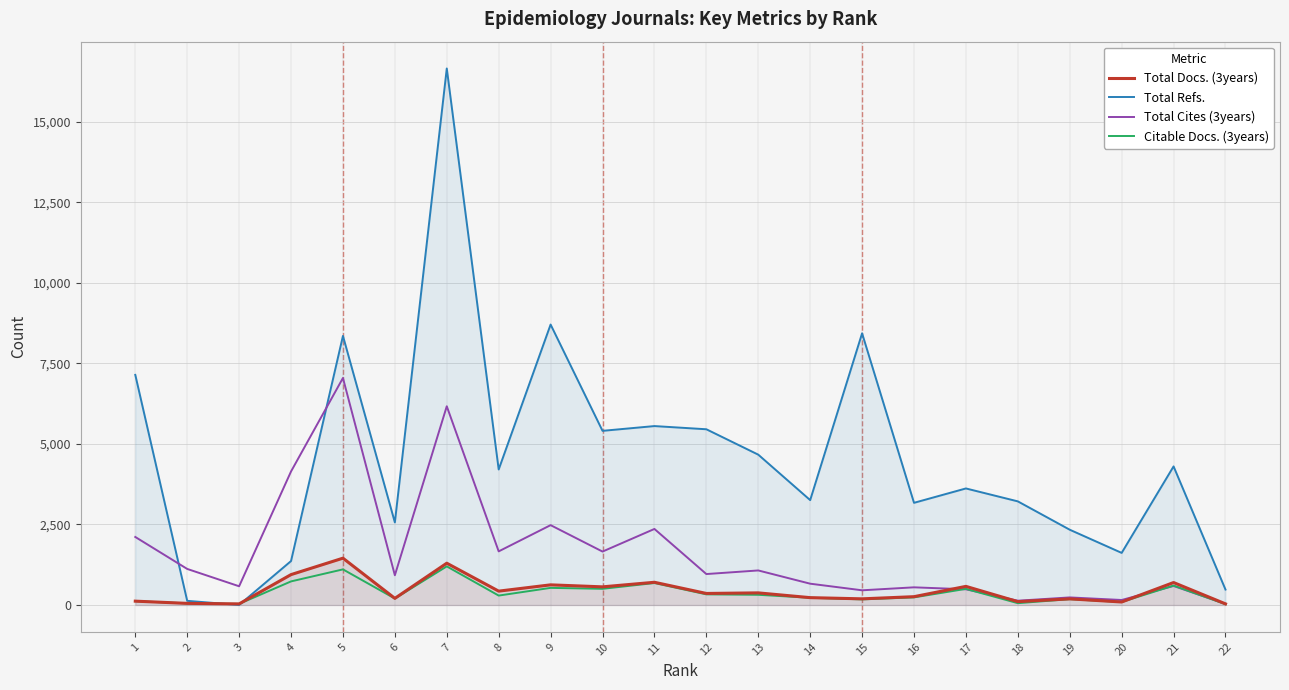

Reading left to right, extract all data points from this chart.

Total Docs. (3years): 1=119	2=50	3=34	4=943	5=1453	6=206	7=1297	8=430	9=625	10=563	11=705	12=358	13=376	14=228	15=191	16=258	17=578	18=104	19=190	20=93	21=697	22=35
Total Refs.: 1=7142	2=129	3=0	4=1364	5=8351	6=2563	7=16651	8=4206	9=8704	10=5405	11=5553	12=5454	13=4666	14=3255	15=8432	16=3171	17=3617	18=3216	19=2336	20=1617	21=4301	22=479
Total Cites (3years): 1=2111	2=1119	3=581	4=4144	5=7045	6=923	7=6167	8=1664	9=2478	10=1658	11=2360	12=960	13=1072	14=661	15=456	16=548	17=487	18=133	19=235	20=155	21=590	22=34
Citable Docs. (3years): 1=119	2=50	3=34	4=732	5=1105	6=200	7=1198	8=292	9=531	10=502	11=681	12=330	13=316	14=224	15=174	16=236	17=500	18=56	19=181	20=93	21=603	22=25